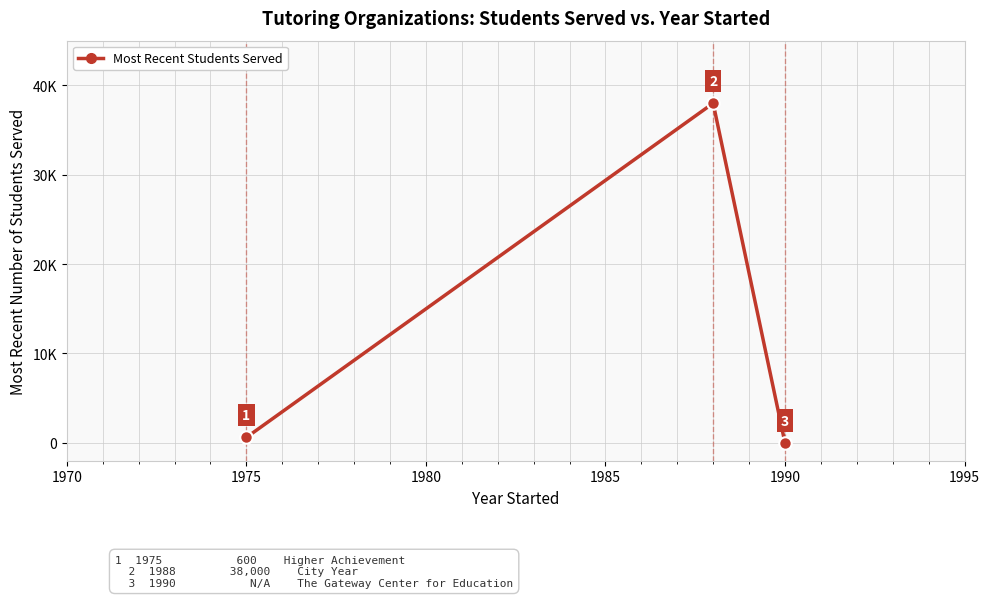

Is this an area chart (filled region under the line)?

No